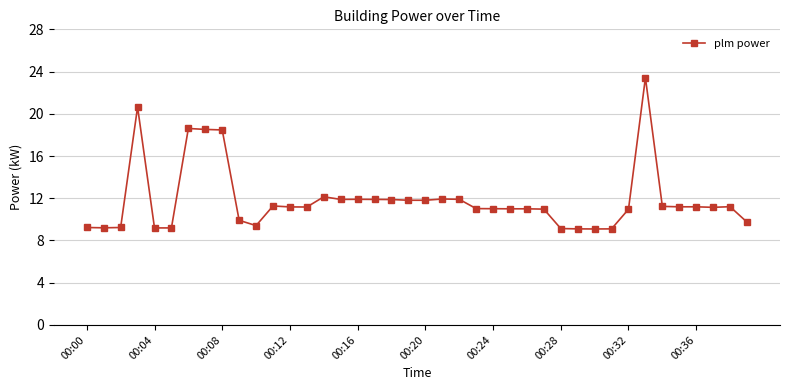

What is the minimum value shown in the chart?

9.1